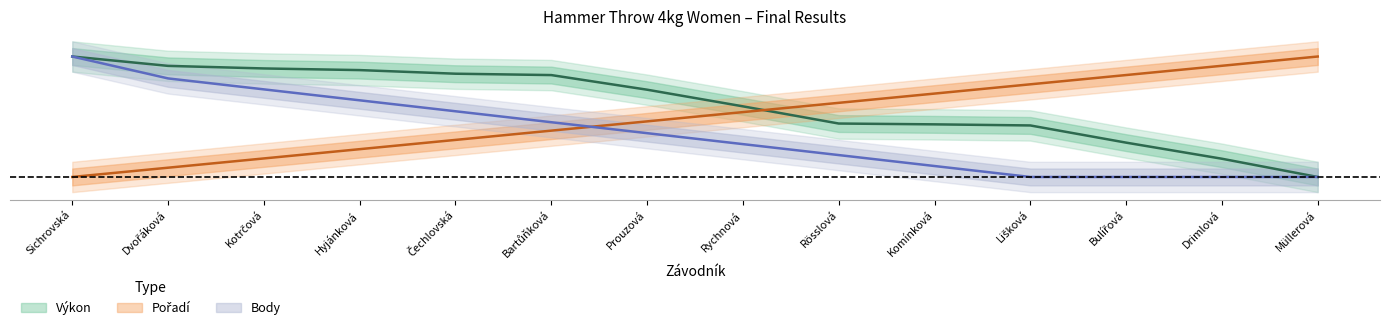

What is the value of the Výkon point at the 13th from the left?

0.2